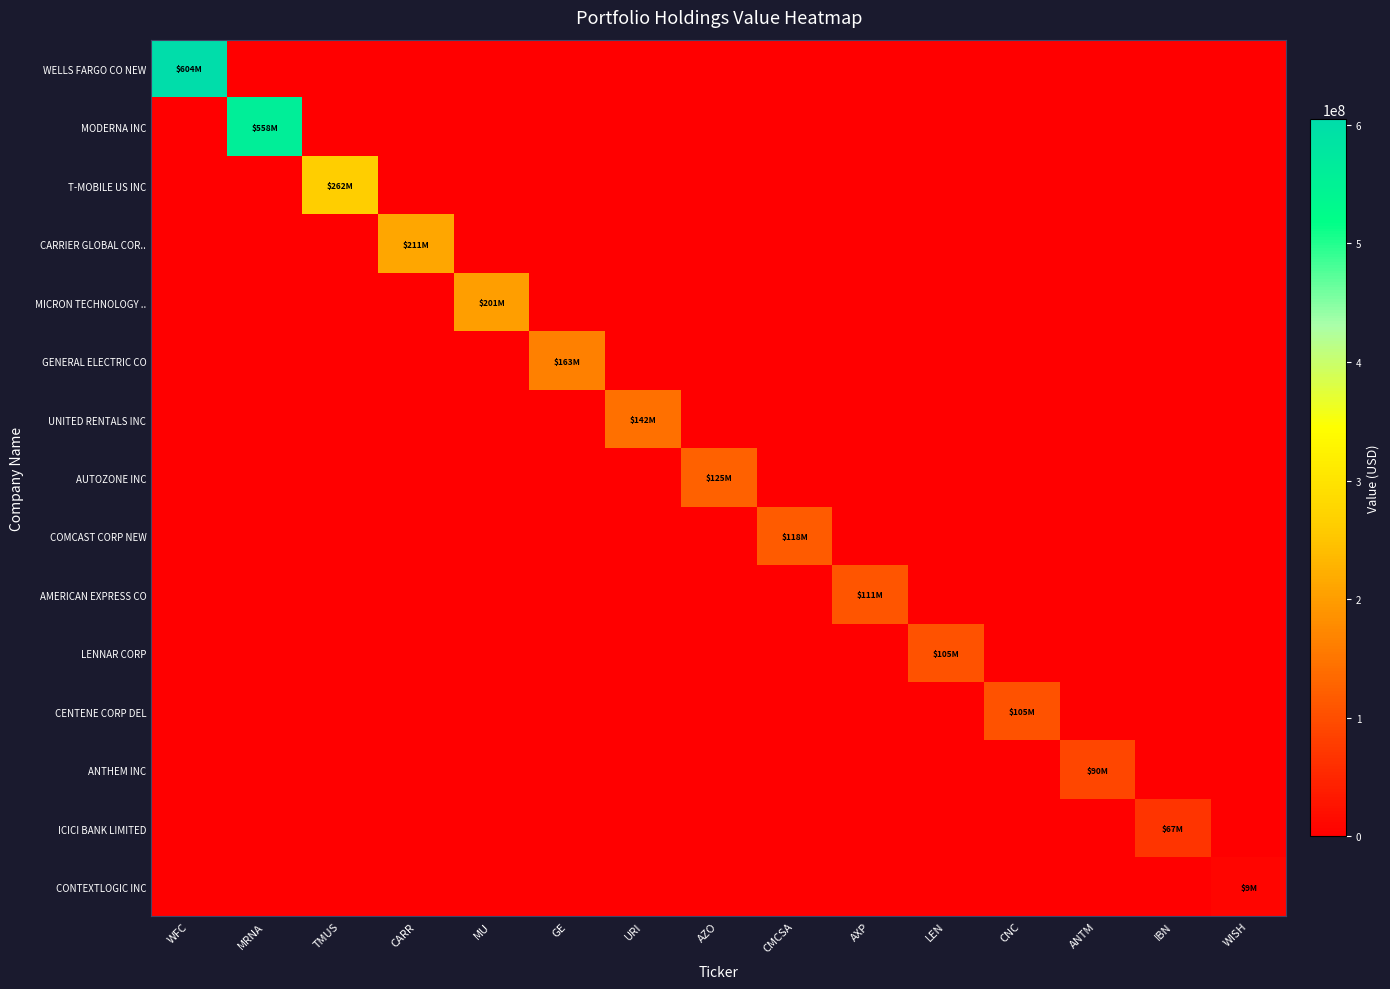

Which series has the largest total across all categories?

WELLS FARGO CO NEW